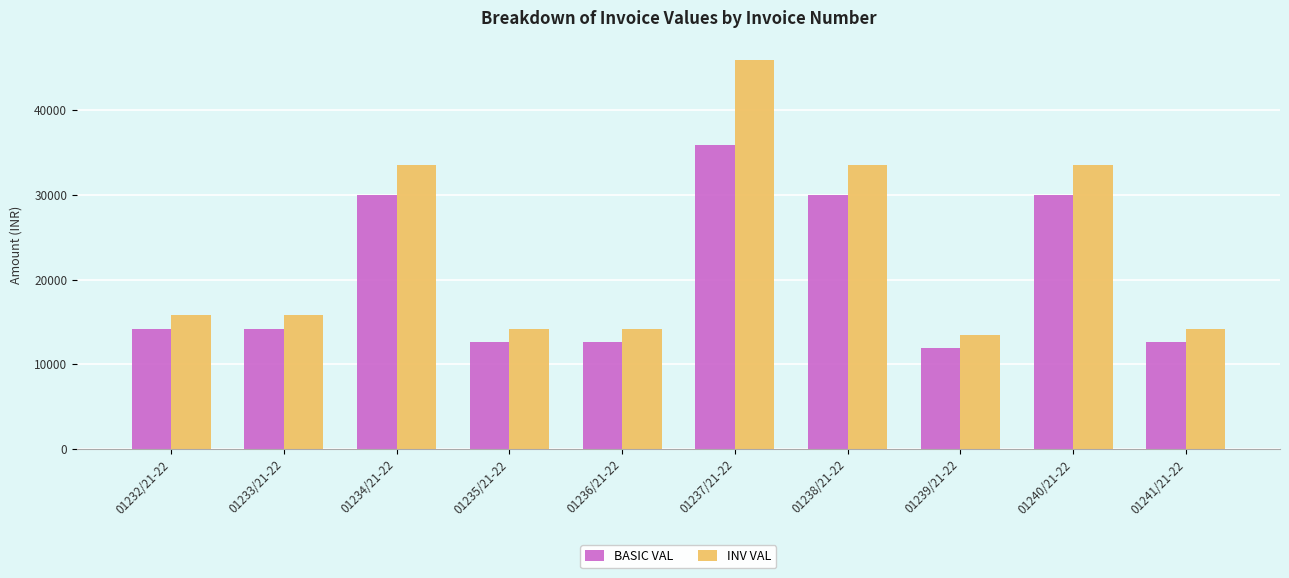

Is the value of INV VAL at 01241/21-22 greater than the value of BASIC VAL at 01241/21-22?

Yes